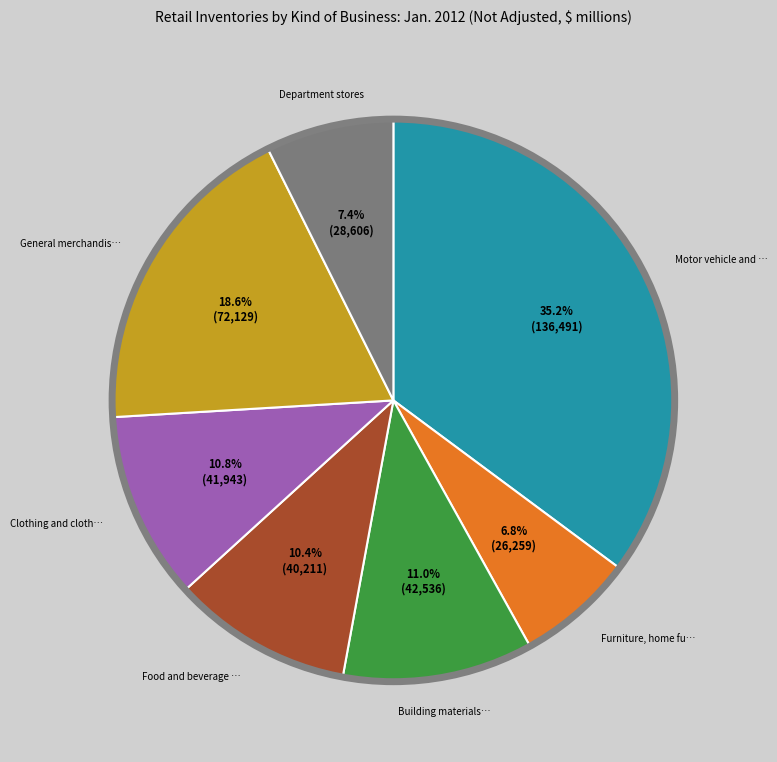

Does any single category account for the majority?

No